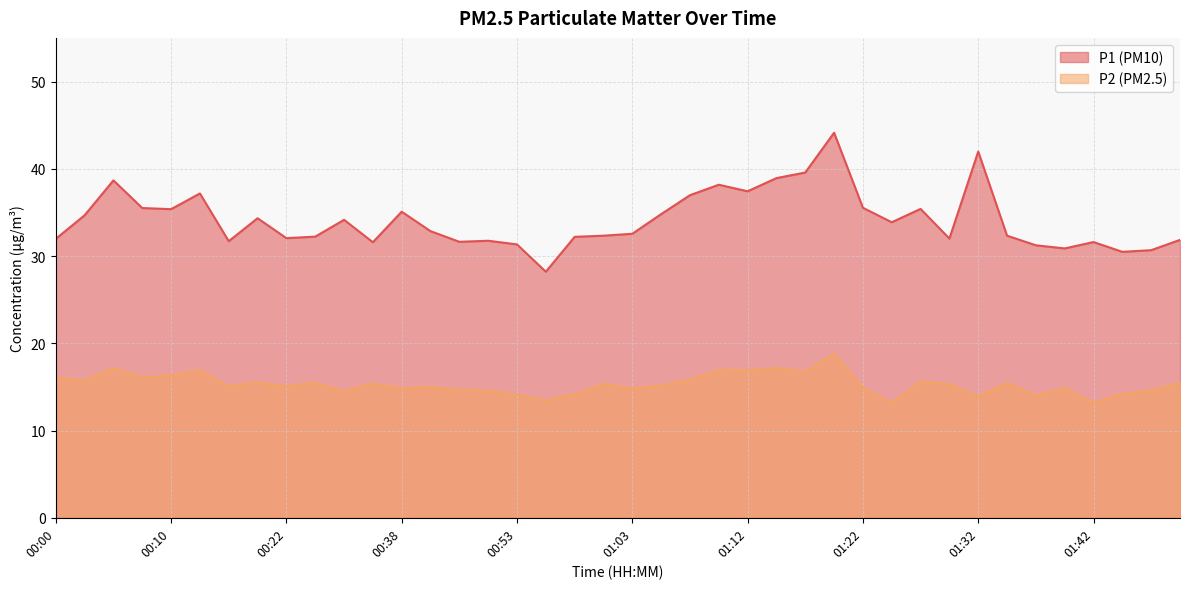

What is the value of the P1 point at the 2nd from the left?

34.7